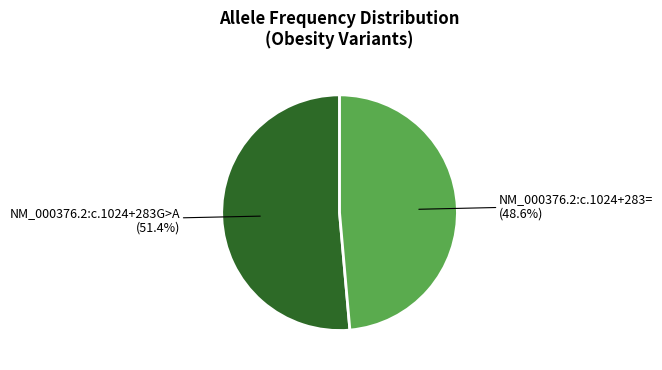

Is there a majority slice in this chart?

Yes